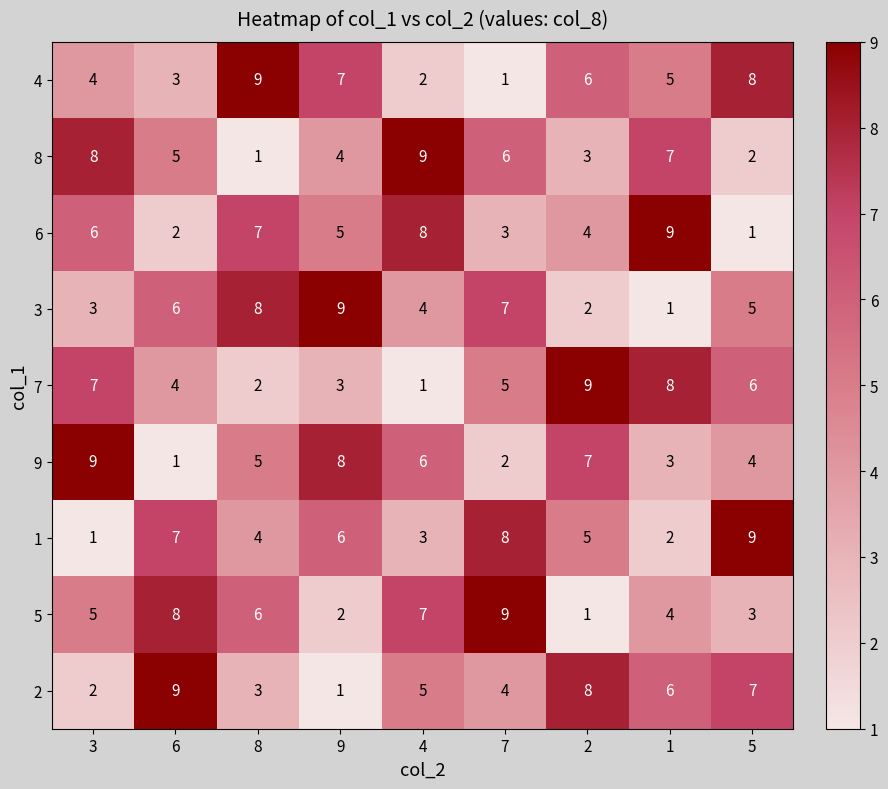

What is the difference between the second highest and second lowest values in the 6 series?

6